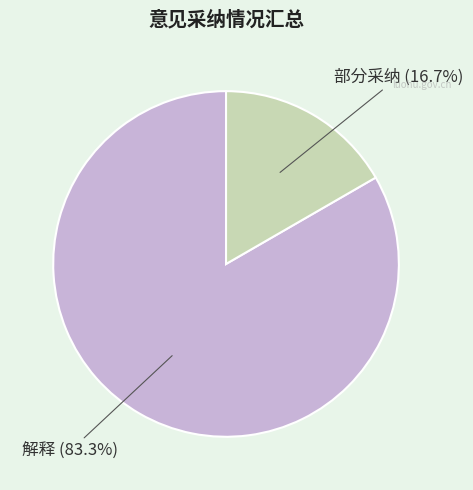

To the nearest percent, what is the difference between the largest and smallest slice percentages?

67%